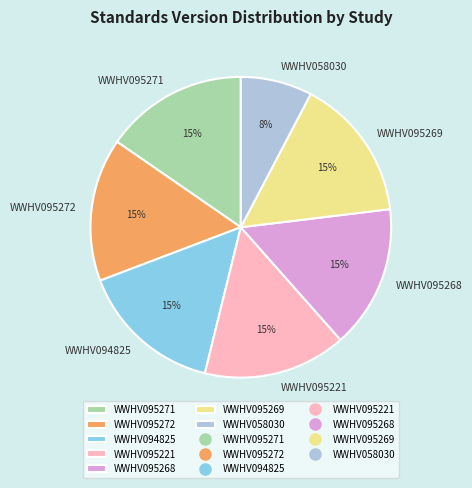

What is the ratio of the value at WWHV095272 to the value at WWHV095269?

1.0